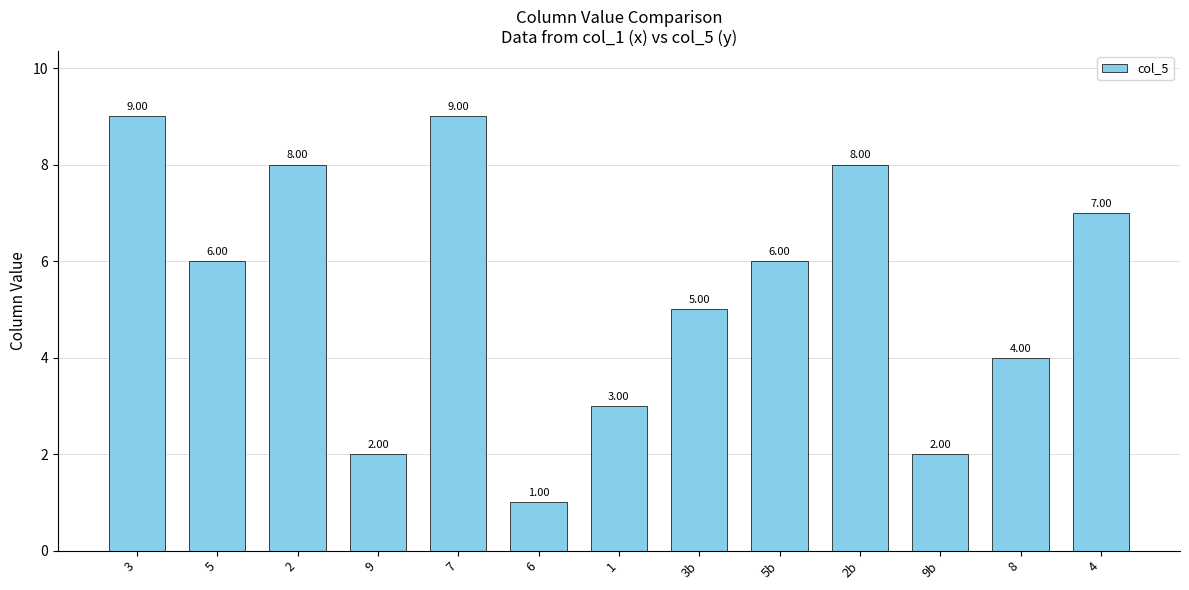

What is the smallest value displayed?

1